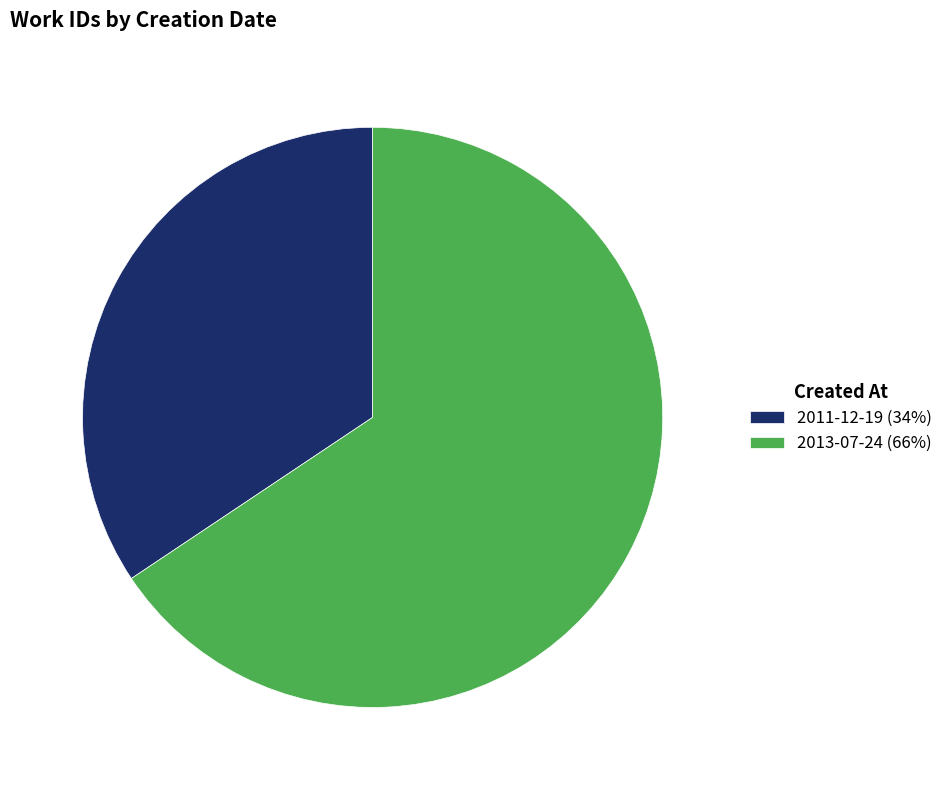

Count the number of slices in the pie.

2